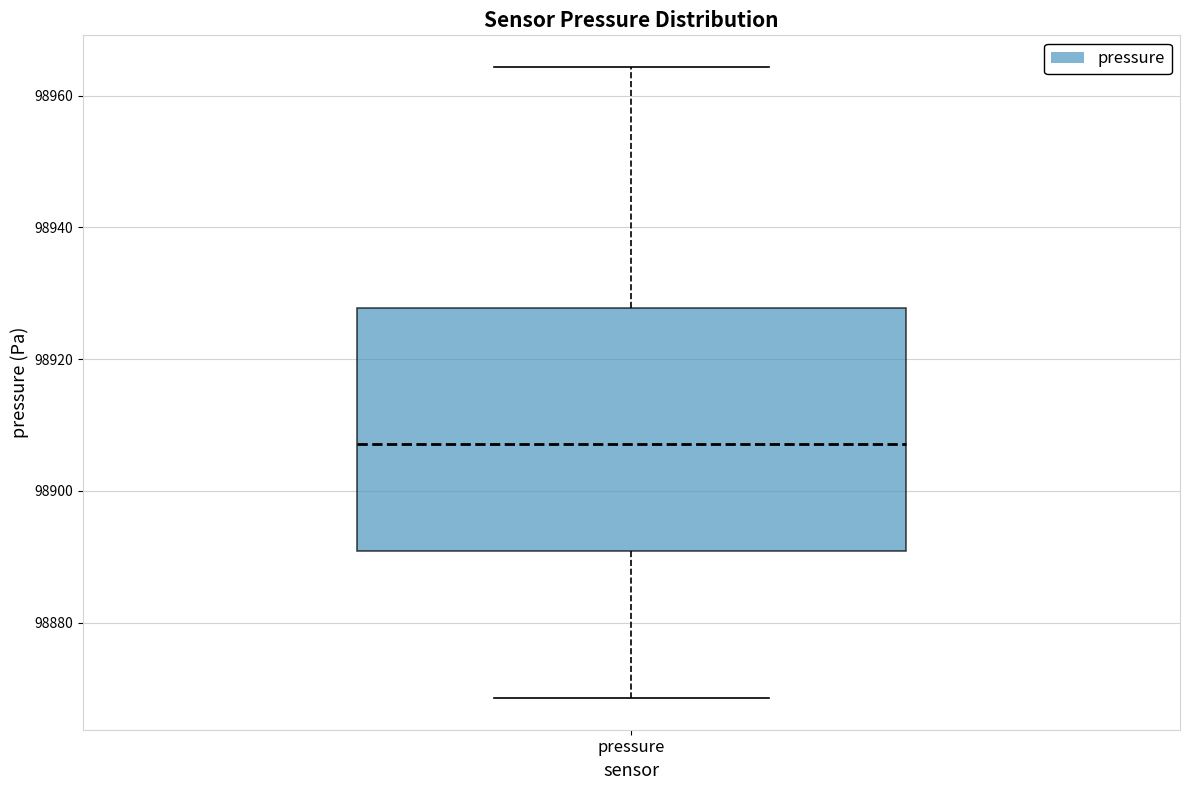

Transcribe this box plot: give where the median line is, the range the box spans, and where the two whiskers end, as read against the y-axis. The values are not printed on the chart, so give them approximately, as read against the axis.

median 98908, box 98890 to 98928, whiskers 98868 to 98964